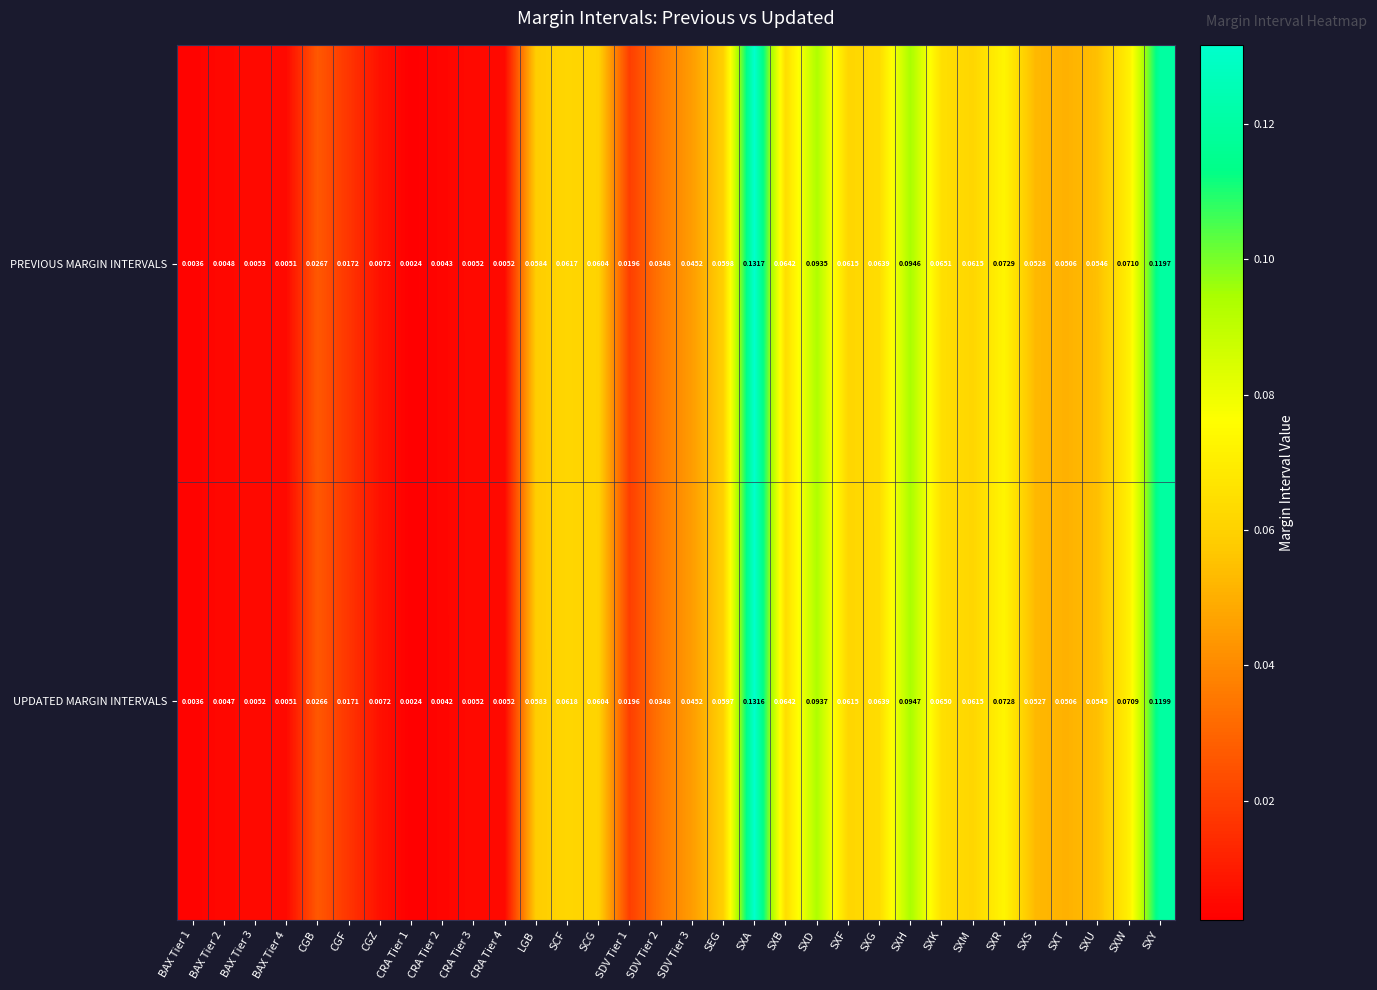

Which series has the largest range (max minus min)?

PREVIOUS MARGIN INTERVALS